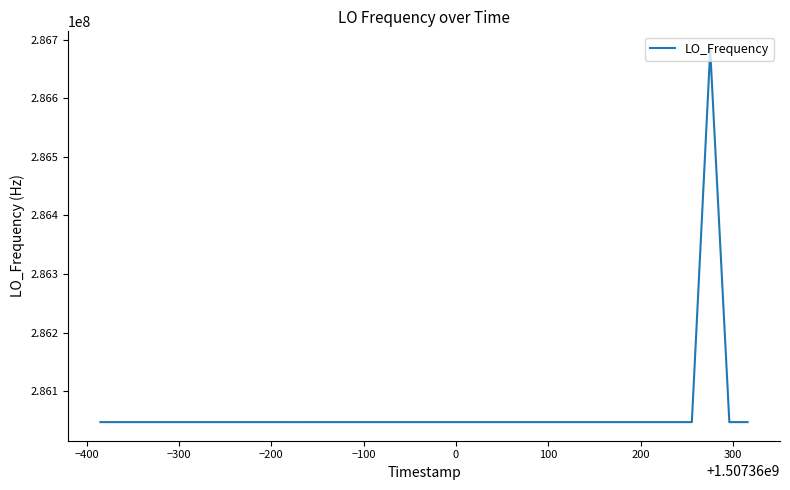

What is the greatest value displayed?

286682706.7